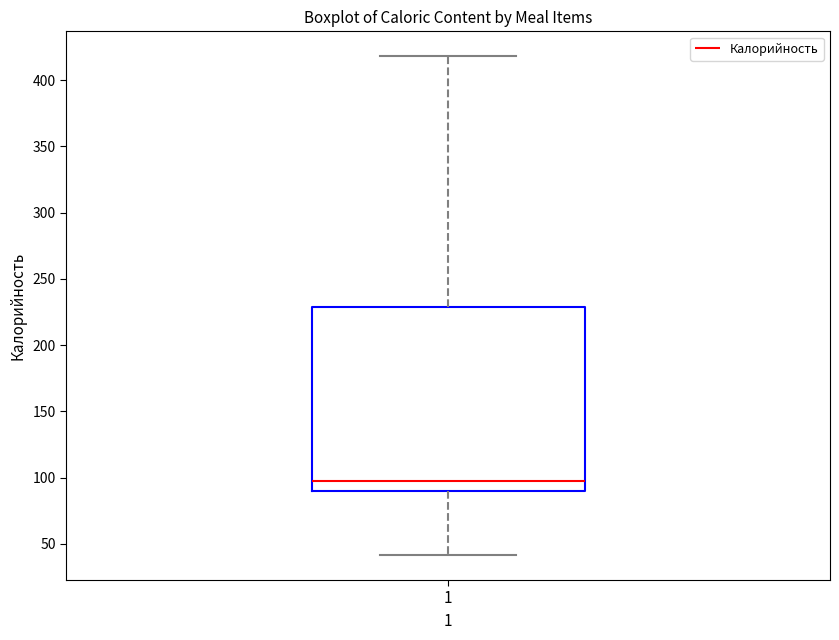

Transcribe this box plot: give where the median line is, the range the box spans, and where the two whiskers end, as read against the y-axis. The values are not printed on the chart, so give them approximately, as read against the axis.

median 95, box 90 to 230, whiskers 40 to 420